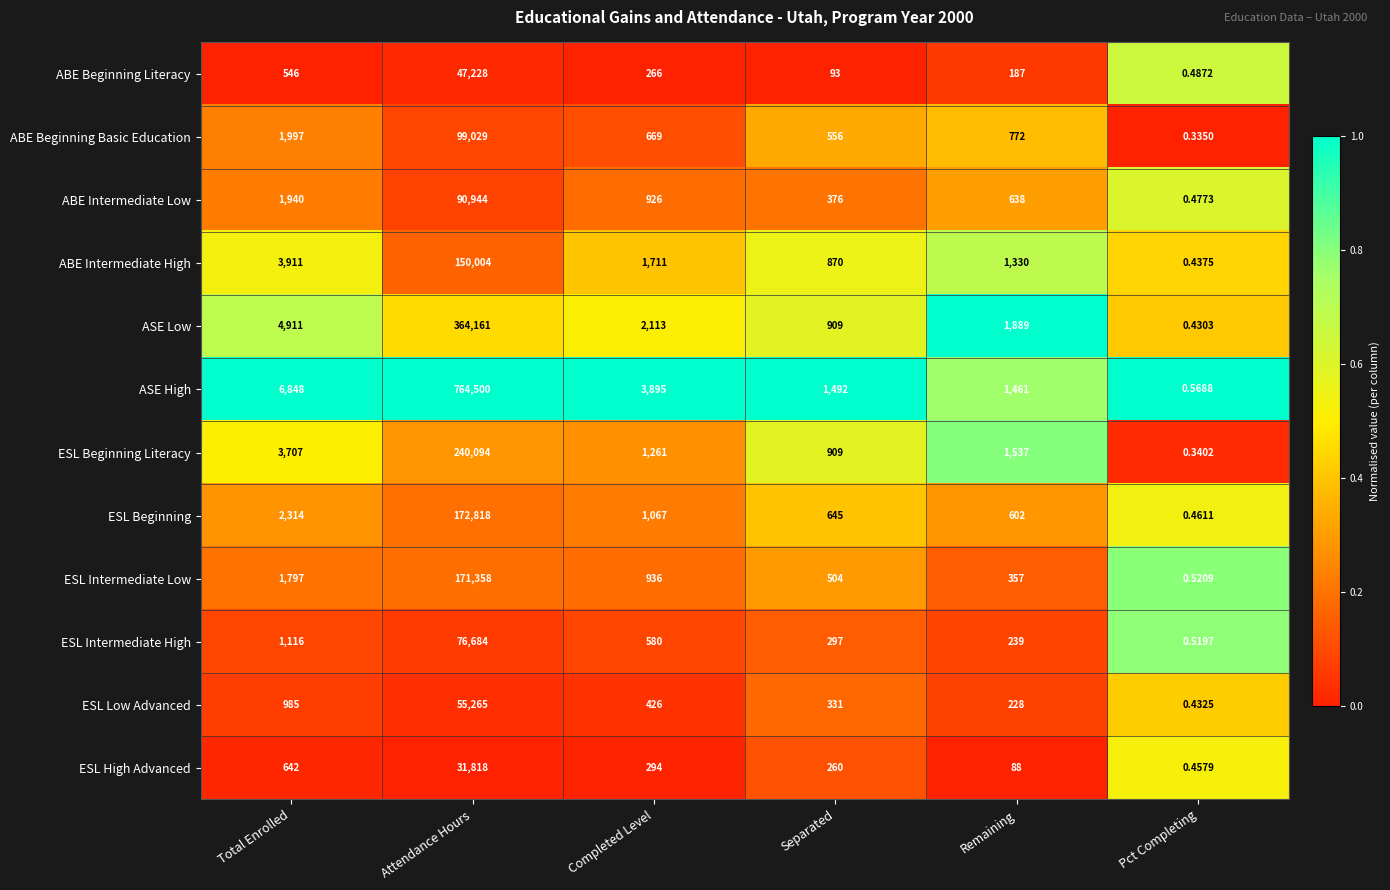

At which category is the sum across all series the highest?

Attendance Hours